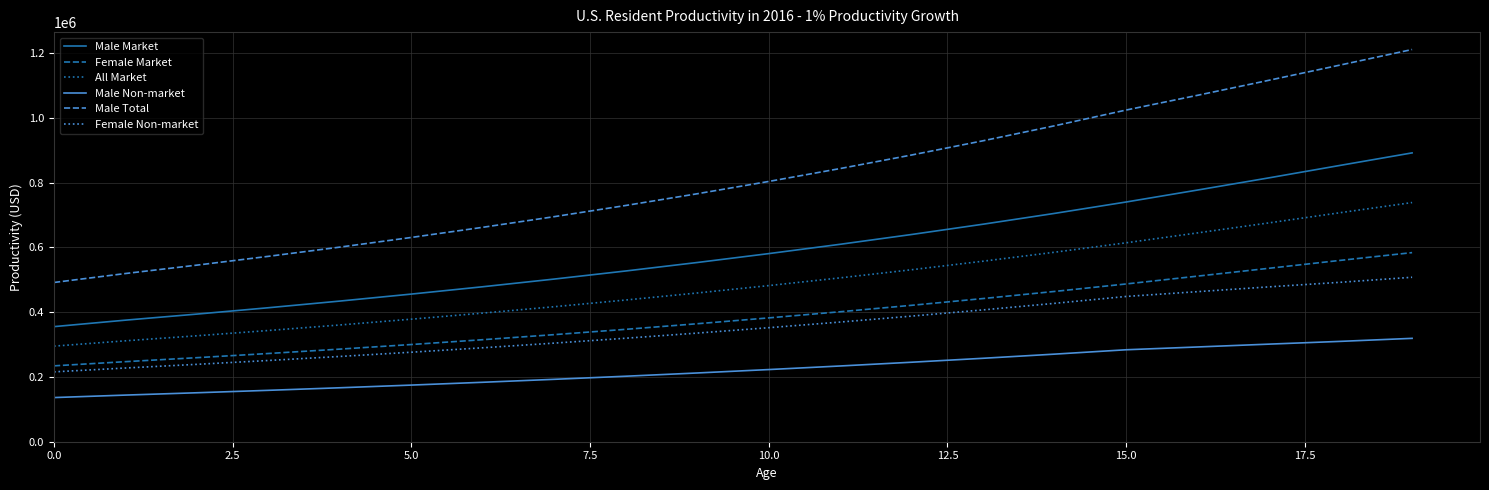

True or false: Male Total and Female Market intersect in this chart.

False